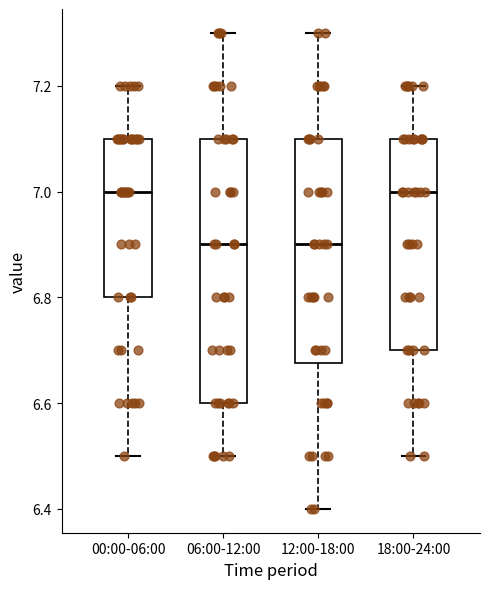

Reading left to right, transcribe this box plot: for each box, give where its median line is, the range the box spans, and where its two whiskers end, as read against the y-axis. The values are not printed on the chart, so give them approximately, as read against the axis.

00:00-06:00: median 7.00, box 6.80 to 7.10, whiskers 6.50 to 7.20
06:00-12:00: median 6.90, box 6.60 to 7.10, whiskers 6.50 to 7.30
12:00-18:00: median 6.90, box 6.68 to 7.10, whiskers 6.40 to 7.30
18:00-24:00: median 7.00, box 6.70 to 7.10, whiskers 6.50 to 7.20